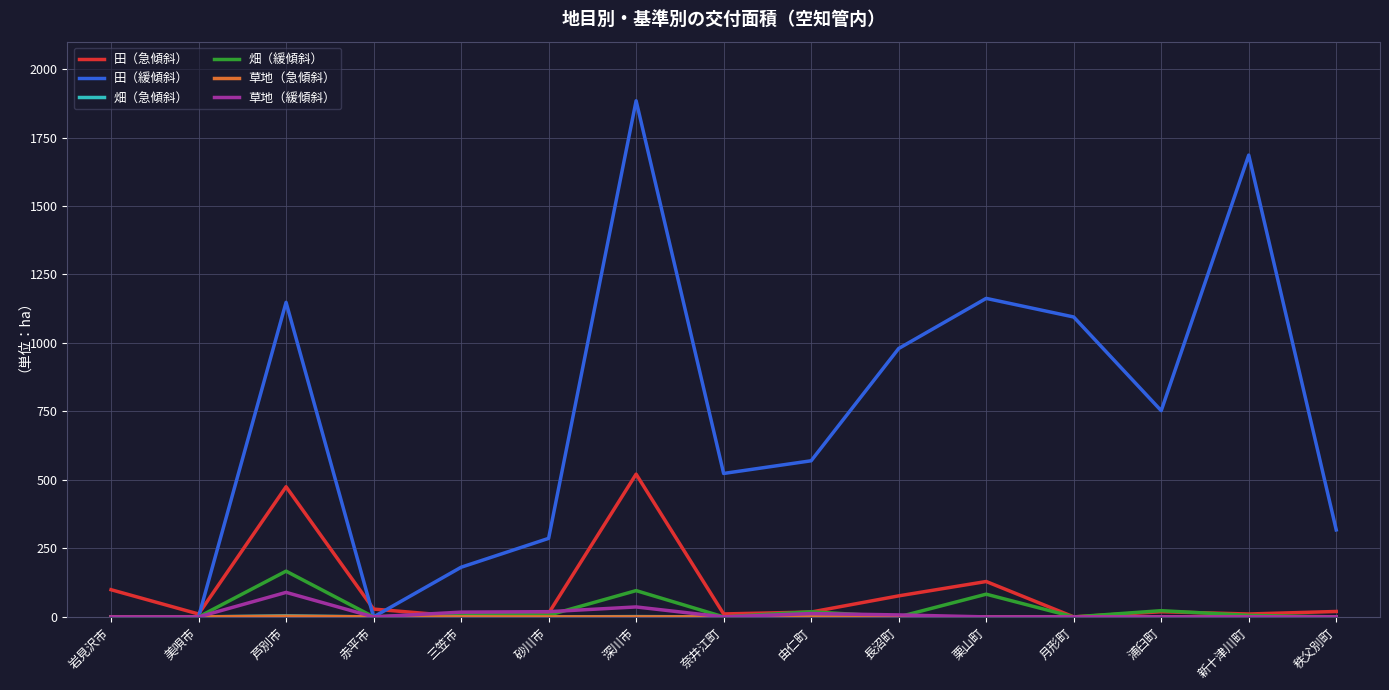

True or false: 田（緩傾斜） has a value of 1679.5 at 長沼町.

False